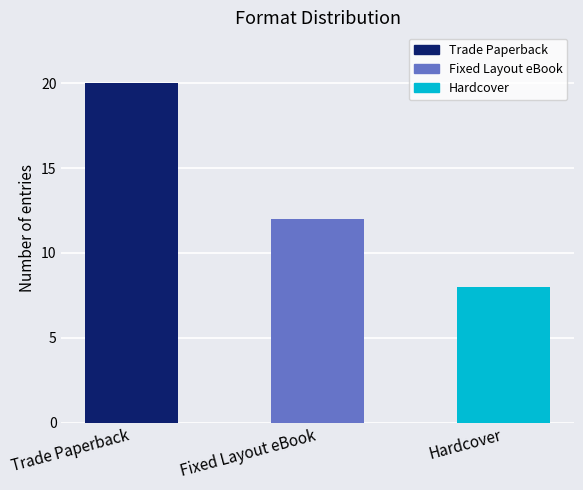

What is the change in value from Fixed Layout eBook to Hardcover?

-4